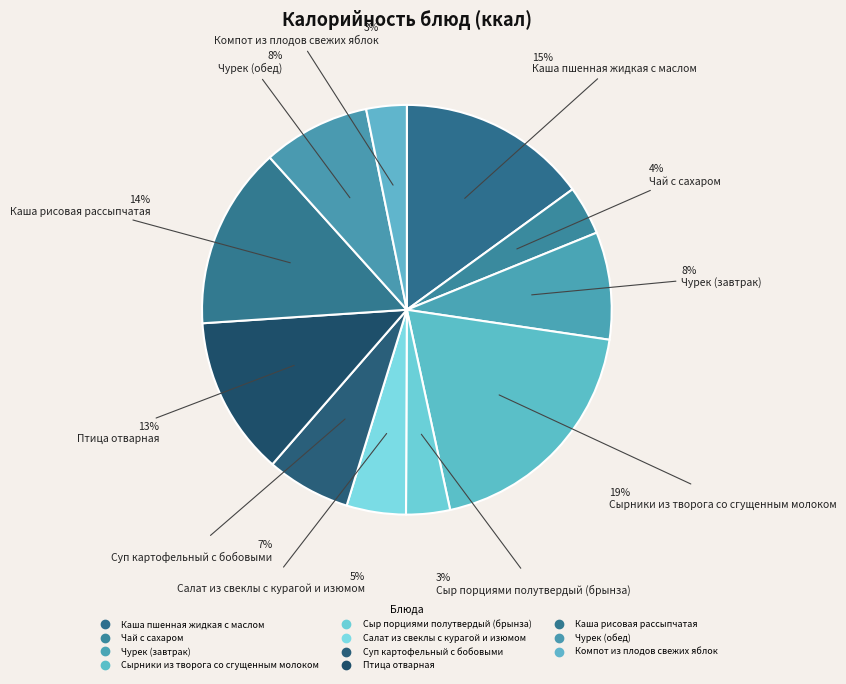

What is the smallest slice in the pie chart?

Компот из плодов свежих яблок